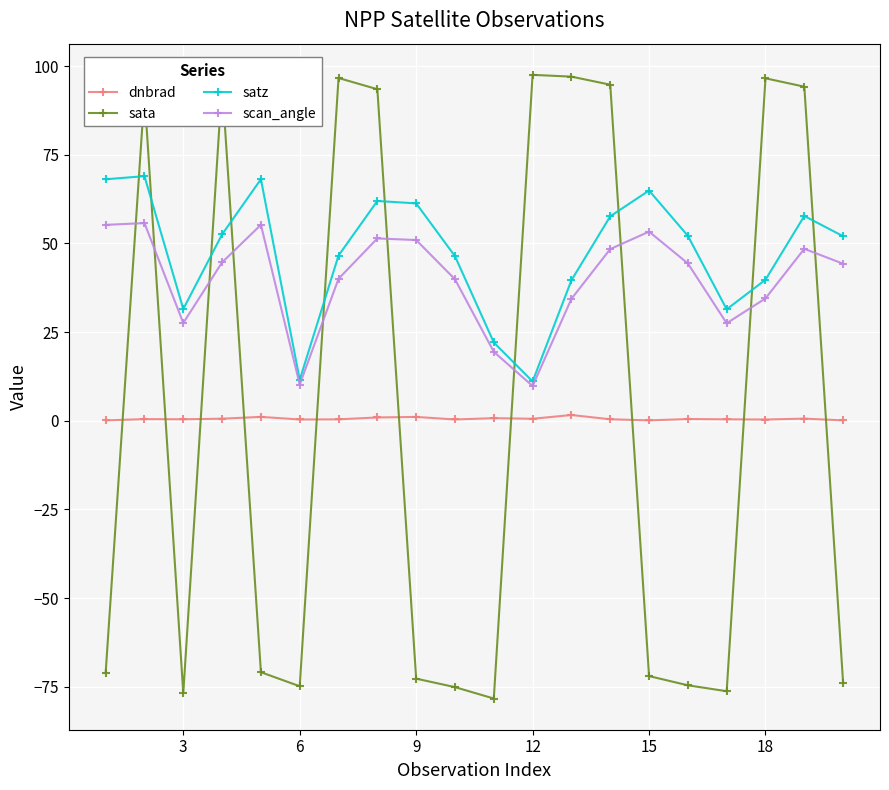

True or false: scan_angle has more than 1 points higher than both neighbors.

True